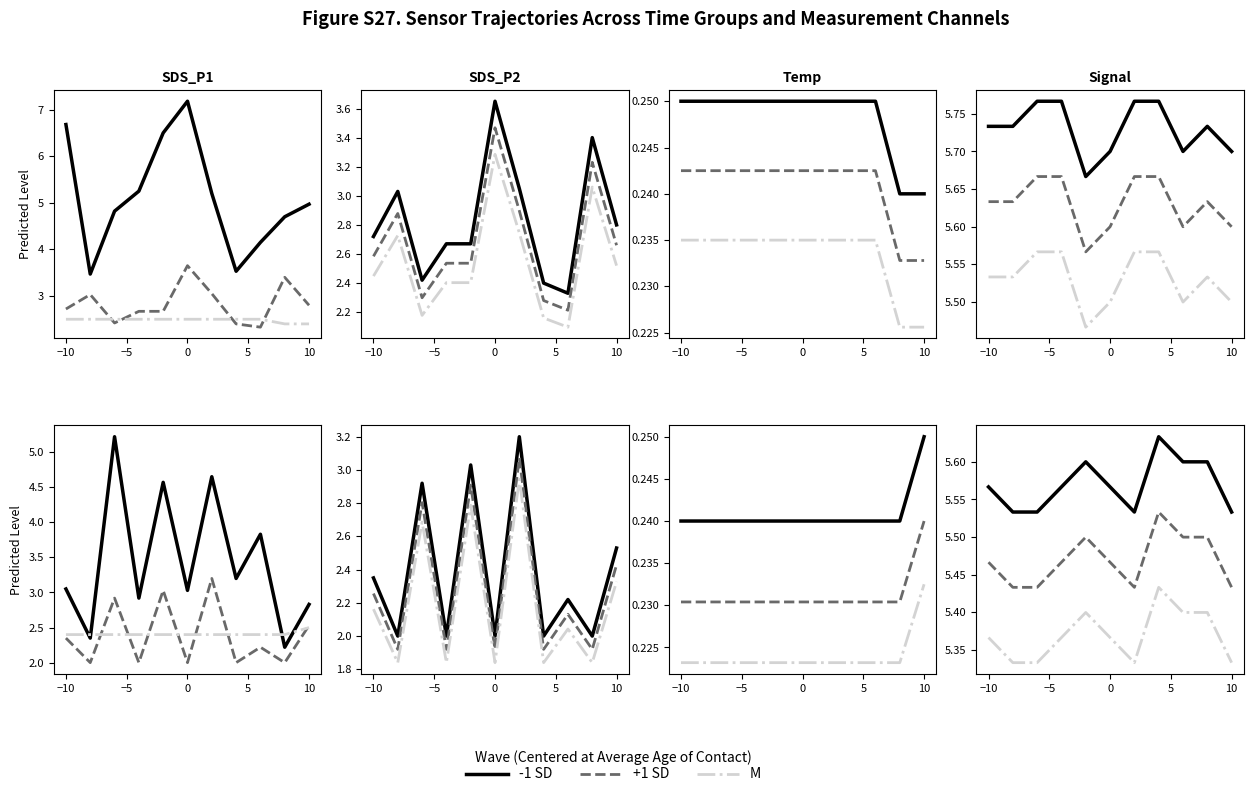

True or false: M and +1 SD intersect in this chart.

False